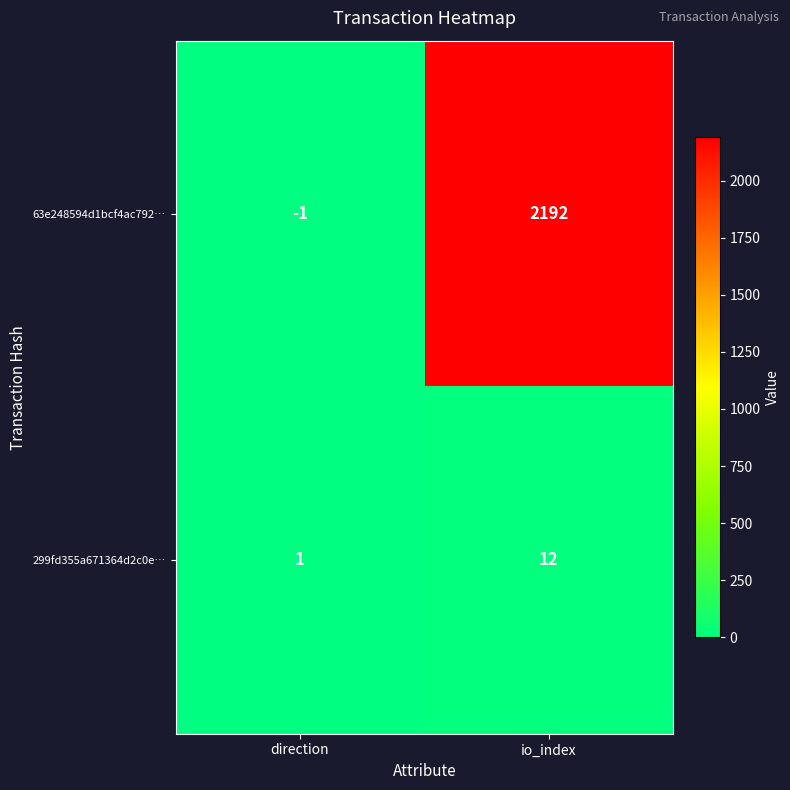

Count the number of categories in the chart.

2